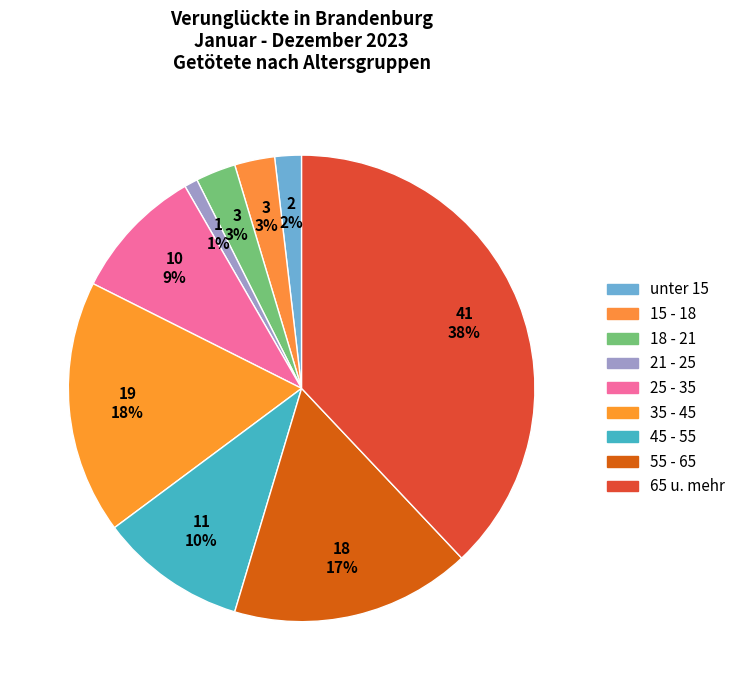

How many segments does this pie chart have?

9